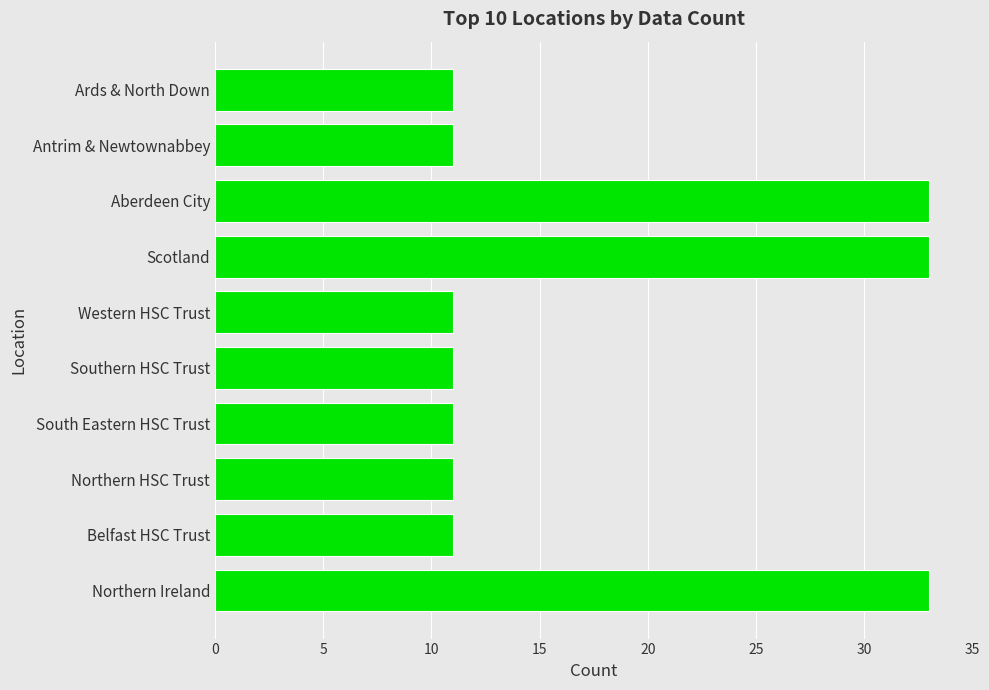

Is it true that the value at Northern Ireland is 54?

False